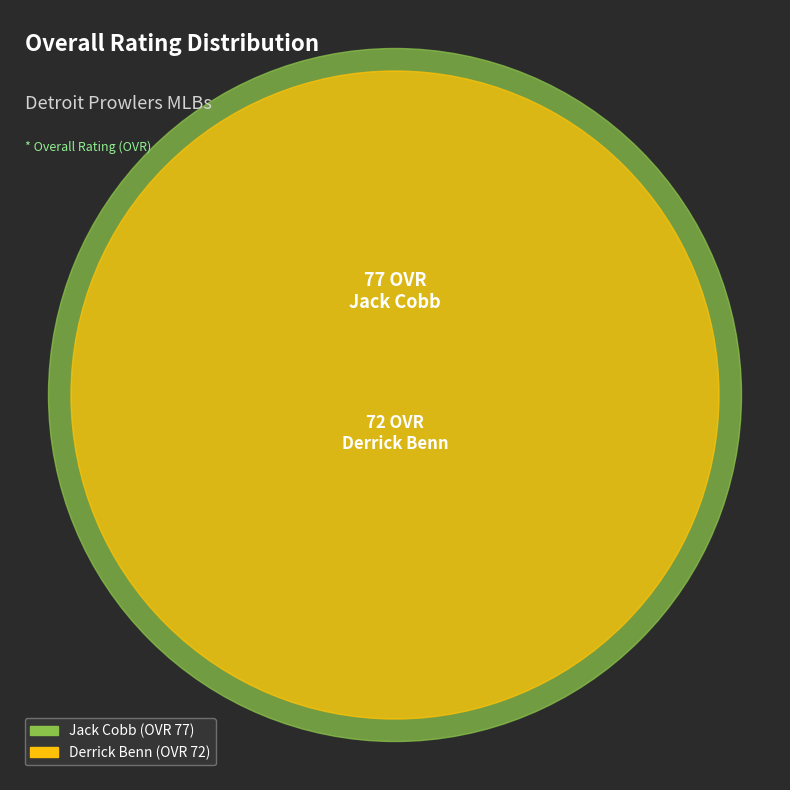

Does Jack Cobb represent more than half of the total?

Yes